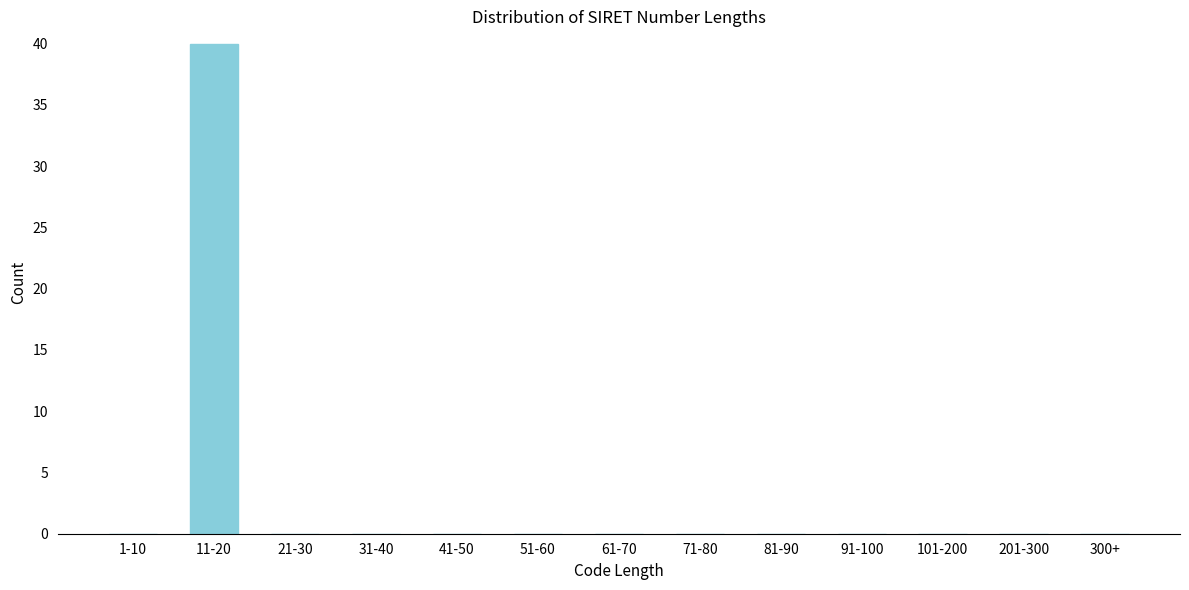

Reading left to right, extract all data points from this chart.

1-10=0	11-20=40	21-30=0	31-40=0	41-50=0	51-60=0	61-70=0	71-80=0	81-90=0	91-100=0	101-200=0	201-300=0	300+=0